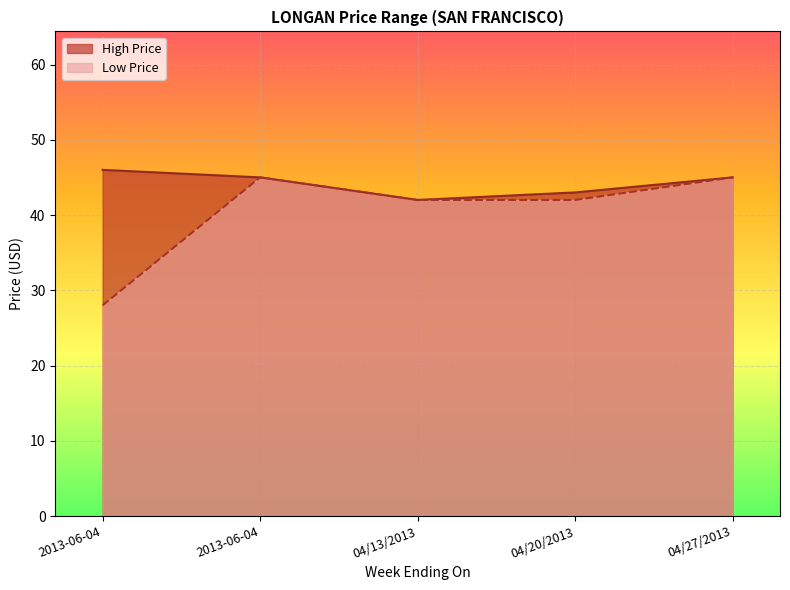

Reading left to right, what are all the values shown in this chart?

High Price: 2013-06-04=46	2013-06-04=45	04/13/2013=42	04/20/2013=43	04/27/2013=45
Low Price: 2013-06-04=28	2013-06-04=45	04/13/2013=42	04/20/2013=42	04/27/2013=45